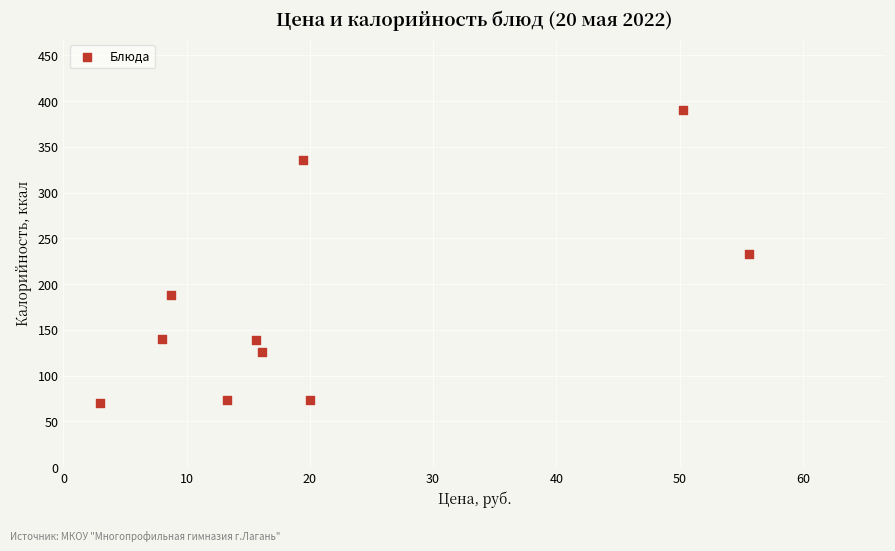

What is the range of Y values (max minus min)?

320.0